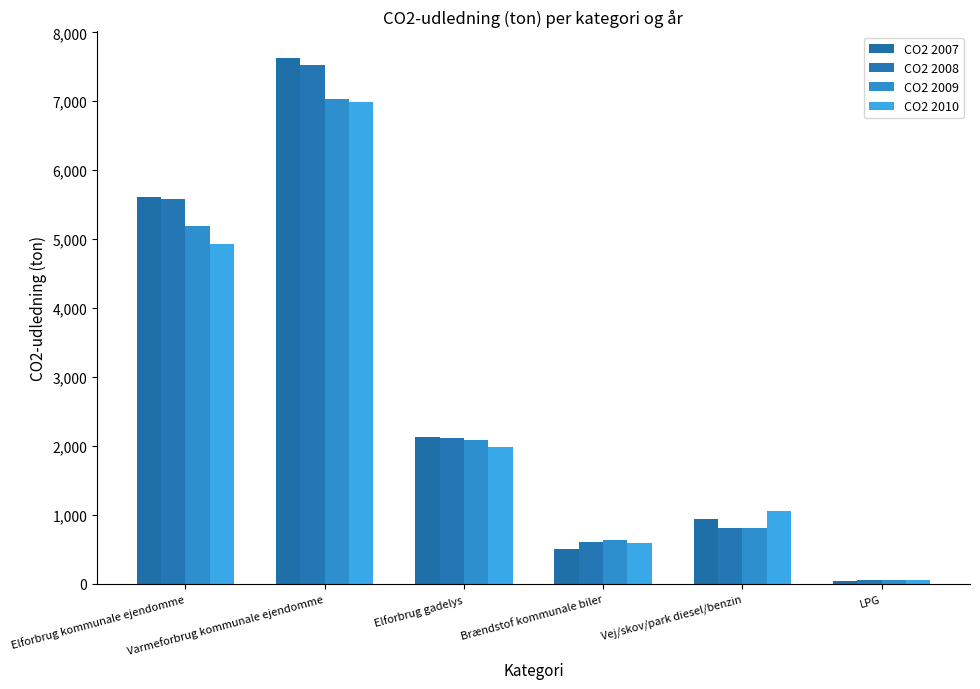

Which label corresponds to the smallest value in the chart?

LPG